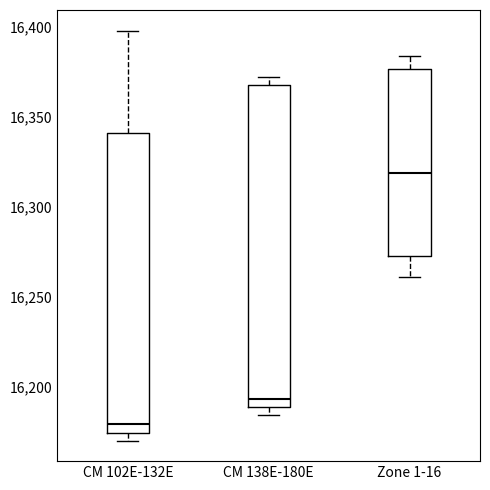

Reading left to right, transcribe this box plot: for each box, give where its median line is, the range the box spans, and where its two whiskers end, as read against the y-axis. The values are not printed on the chart, so give them approximately, as read against the axis.

CM 102E-132E: median 16180, box 16175 to 16340, whiskers 16170 to 16400
CM 138E-180E: median 16195, box 16190 to 16370, whiskers 16185 to 16370 (just above the box's upper edge)
Zone 1-16: median 16320, box 16275 to 16375, whiskers 16260 to 16385